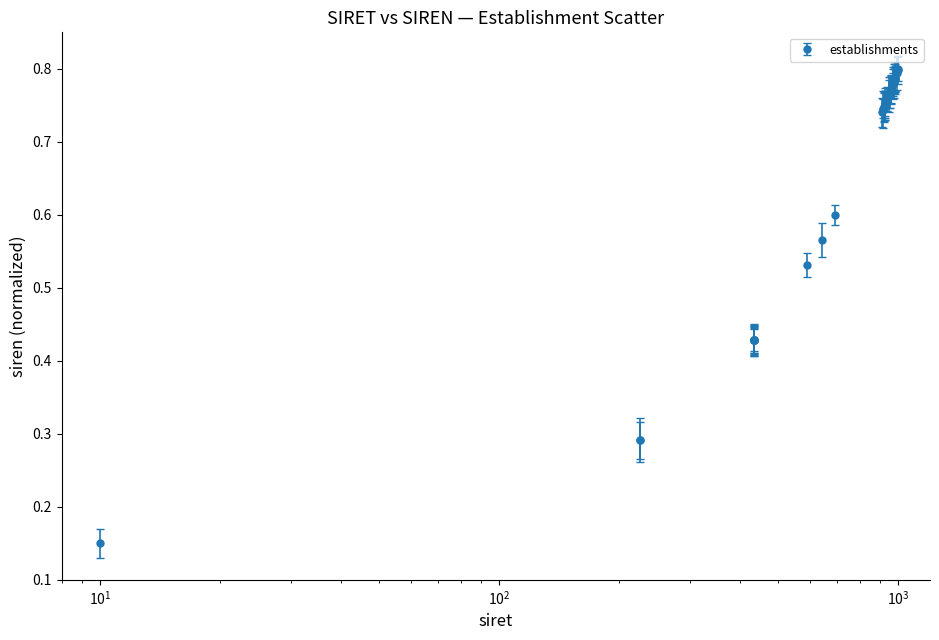

What is the sum of all values?

26.2